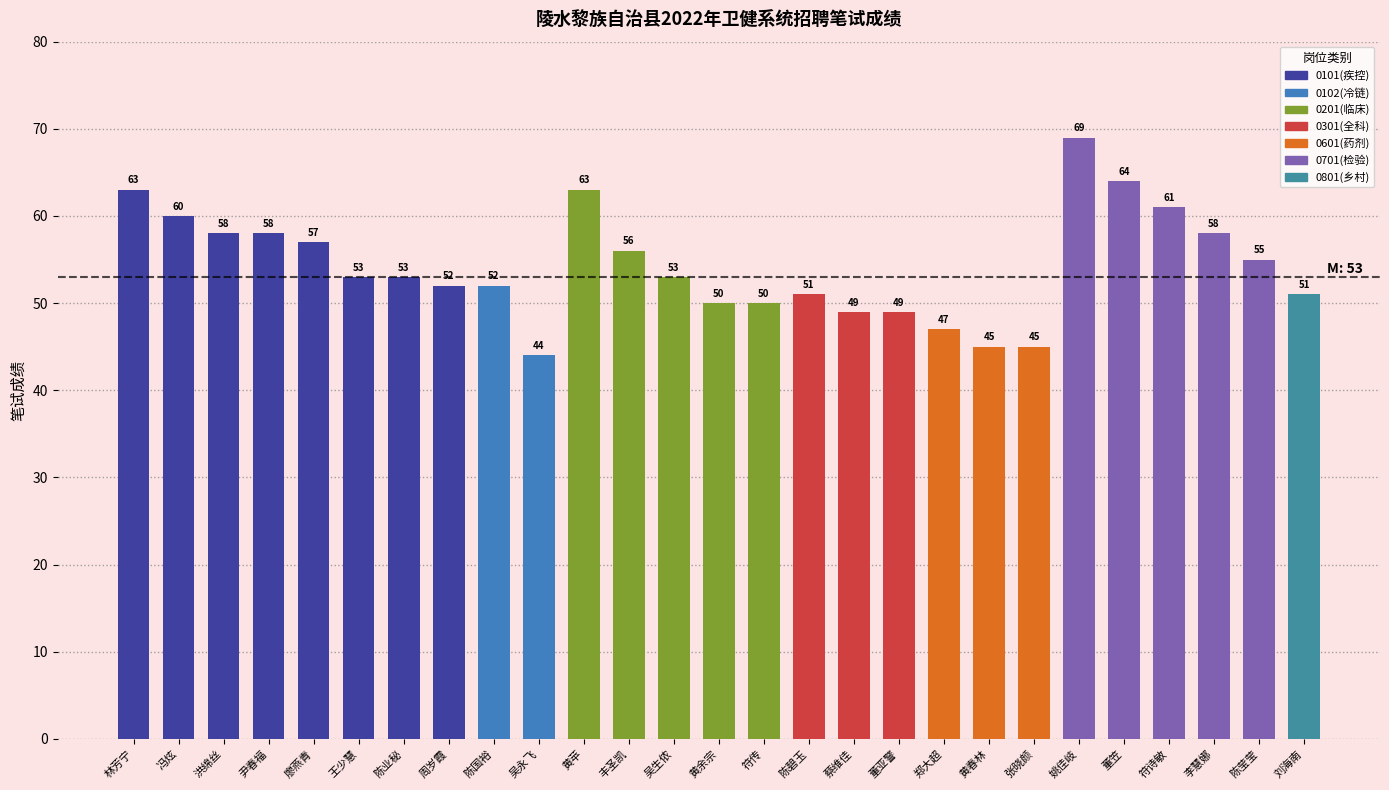

What is the ratio of the value at 陈业秘 to the value at 黄余宗?

1.1